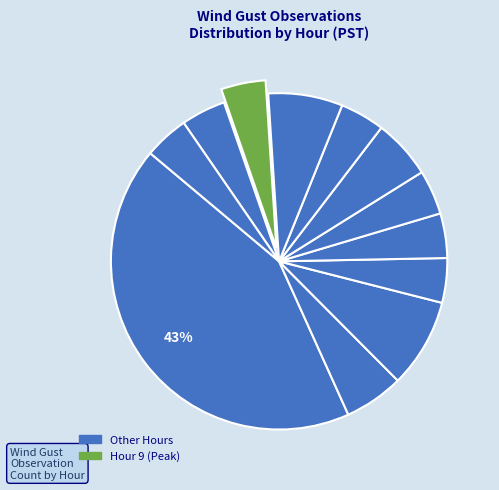

Is there a majority slice in this chart?

No